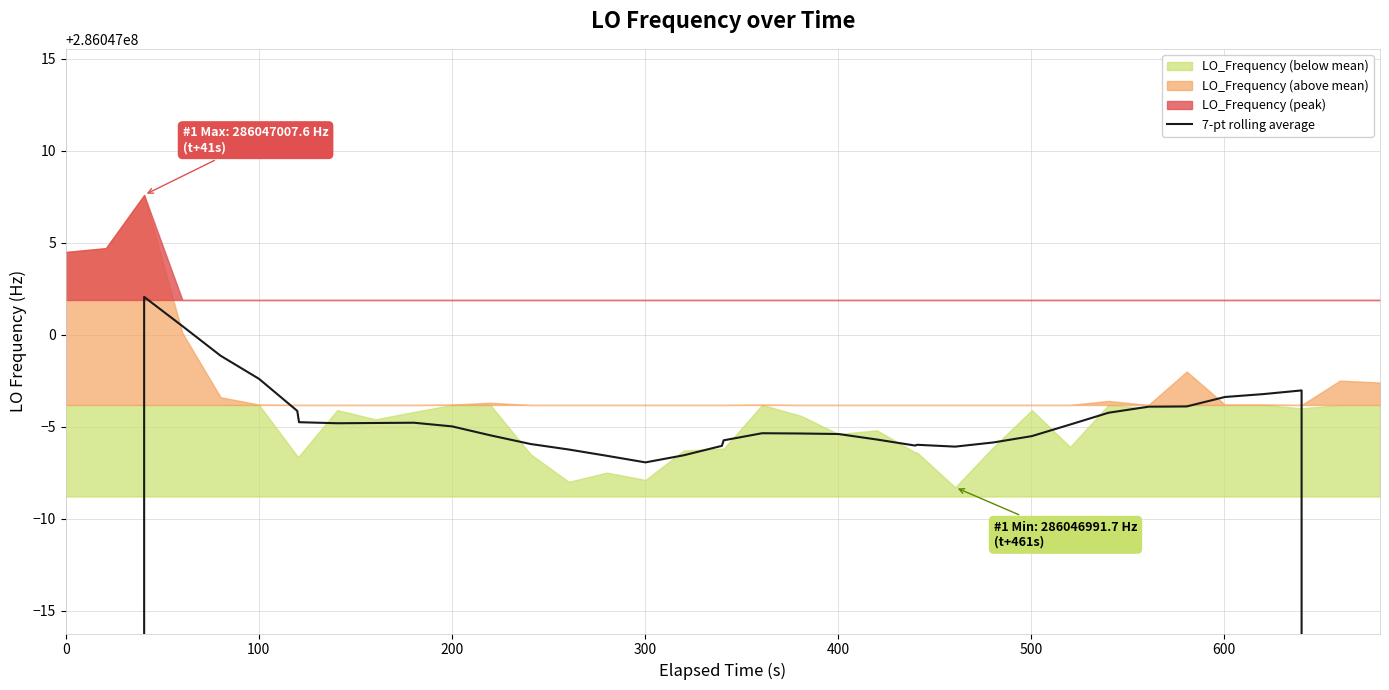

True or false: the data has more than 1 interior local peaks.

True